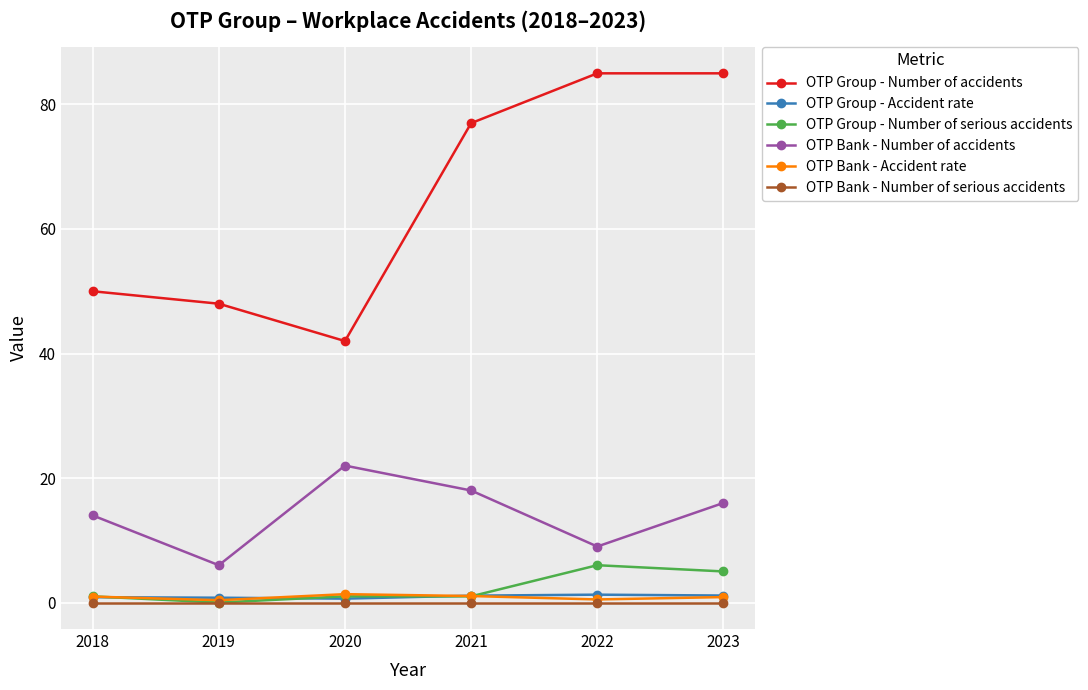

Which series changed the most between 2018 and 2023?

OTP Group - Number of accidents